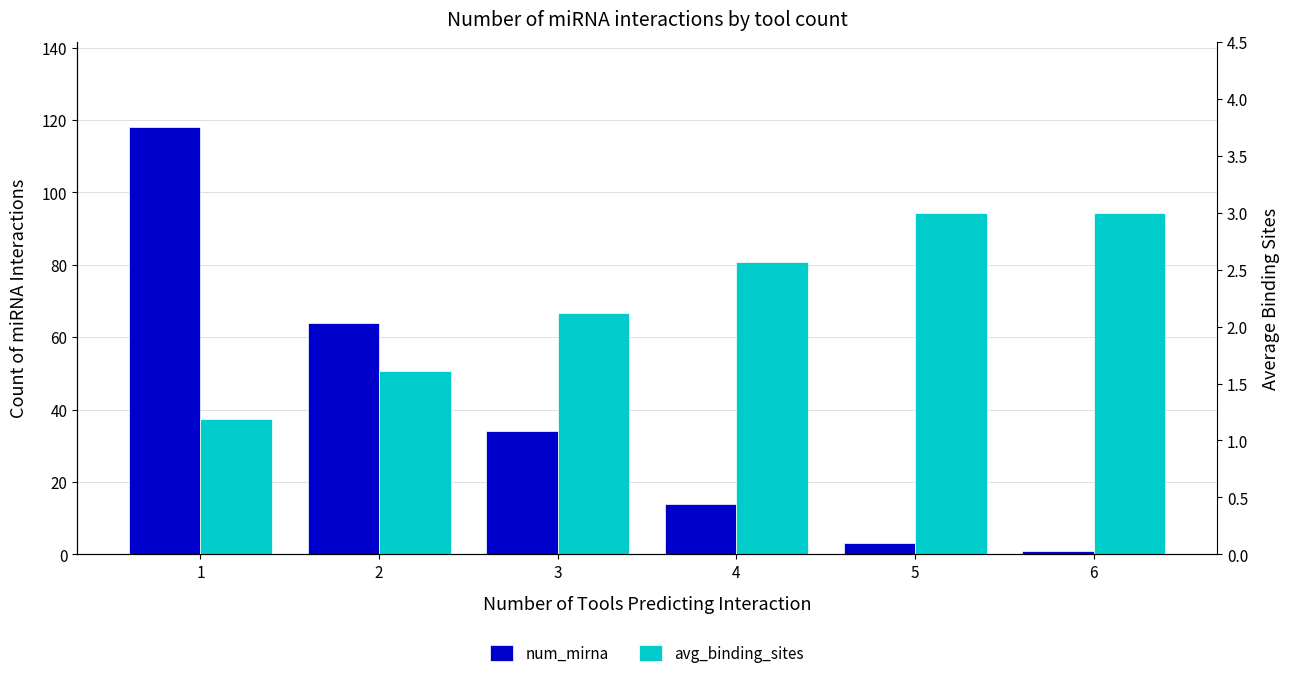

At which category is the sum across all series the highest?

1